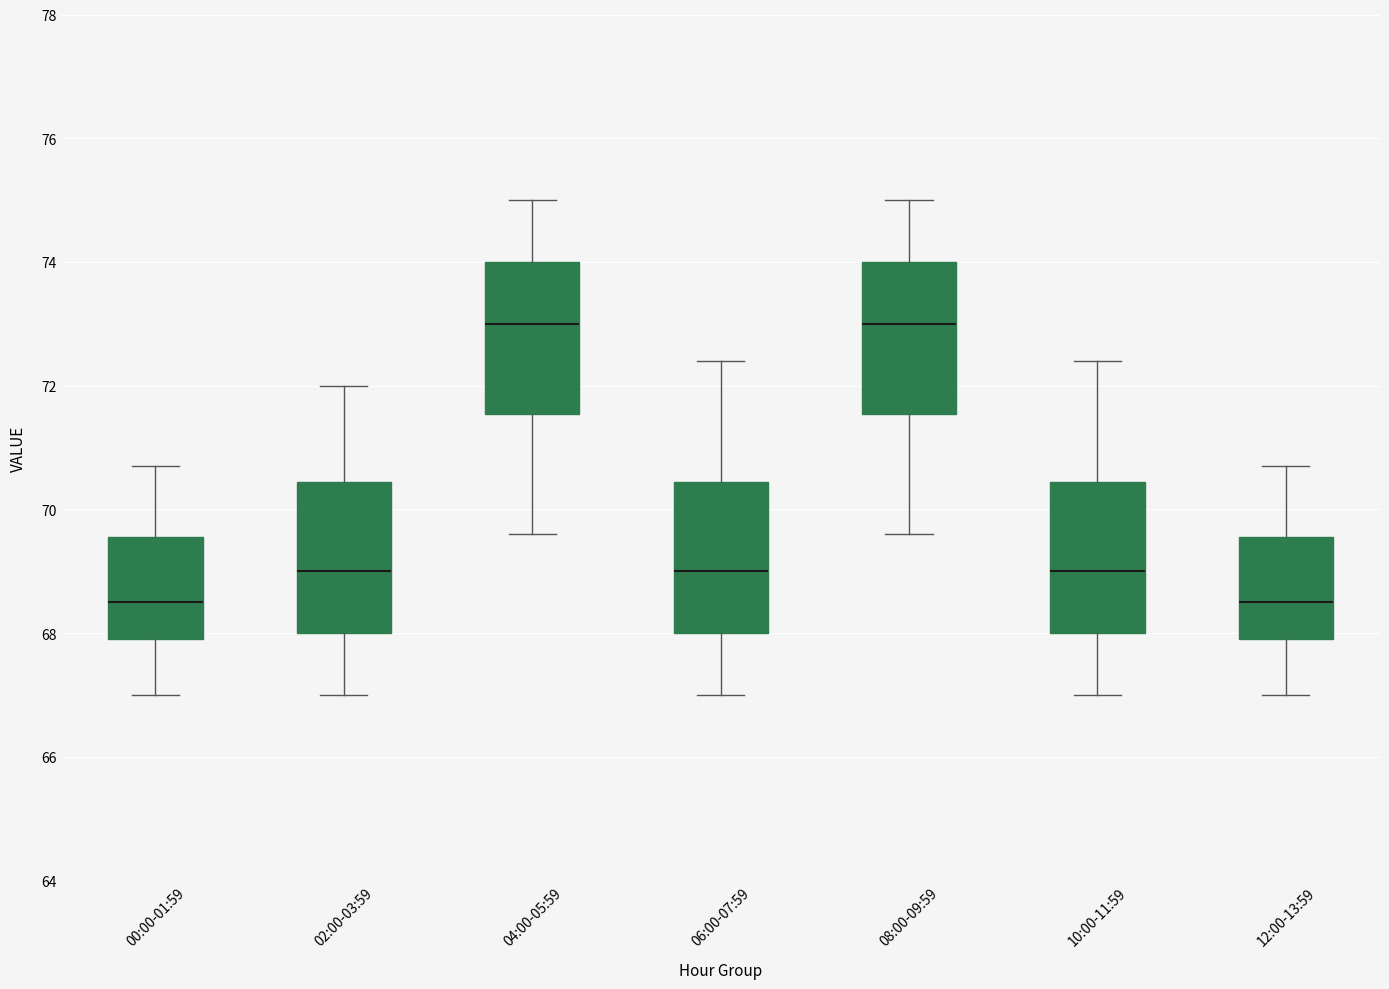

Where is the lower edge of the box for 12:00-13:59 on the y-axis? The values are not printed on the chart, so give them approximately, as read against the axis.

68.0